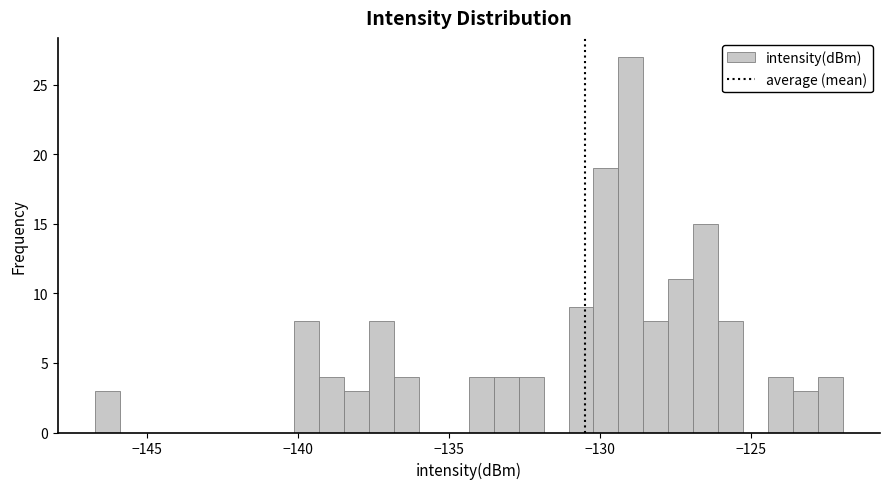

Around what value on the x-axis is the tallest bar? Give the approximate position of its centre, as read against the axis.

-129.0